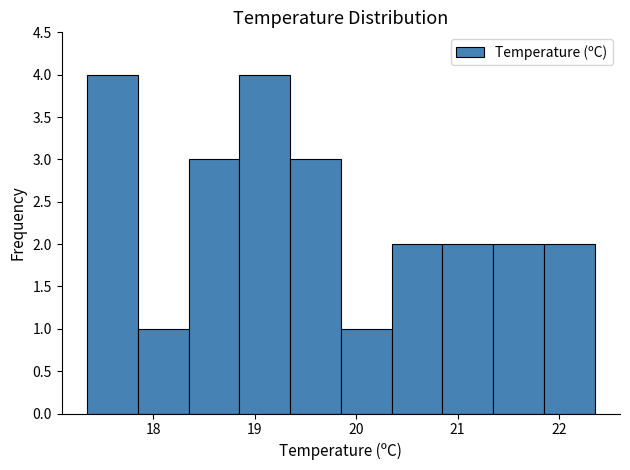

What is the height of the bar covering 18.35 to 18.85 on the x-axis? Neither the bar edges nor the heights are printed on the chart, so give them approximately, as read against the axes.

3